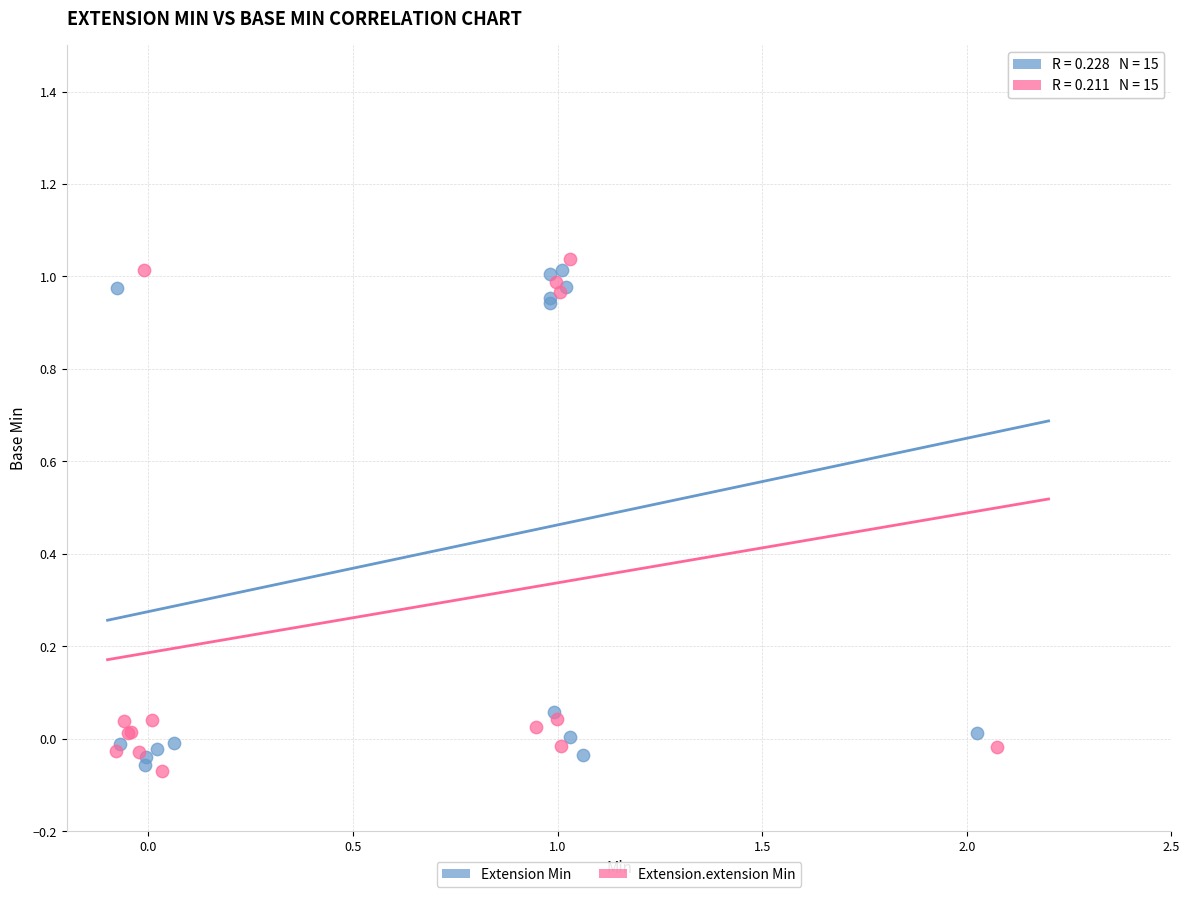

Which series reaches the minimum Y coordinate?

Extension.extension Min